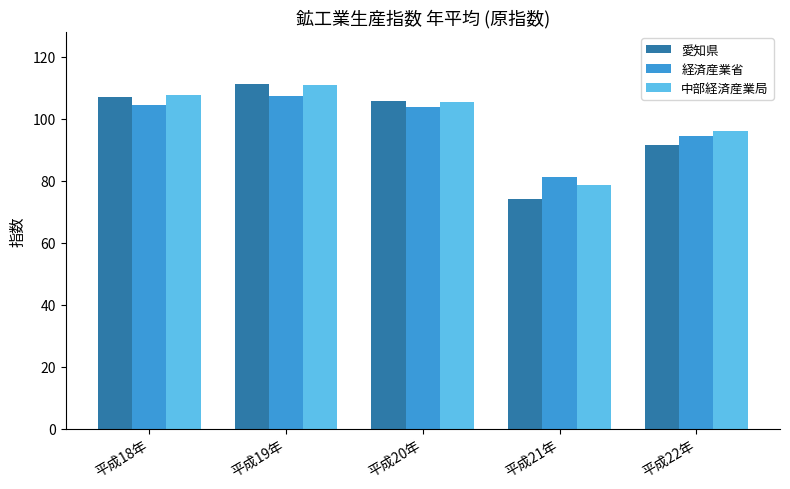

What is the value of the 中部経済産業局 bar at the 1st from the left?

107.7